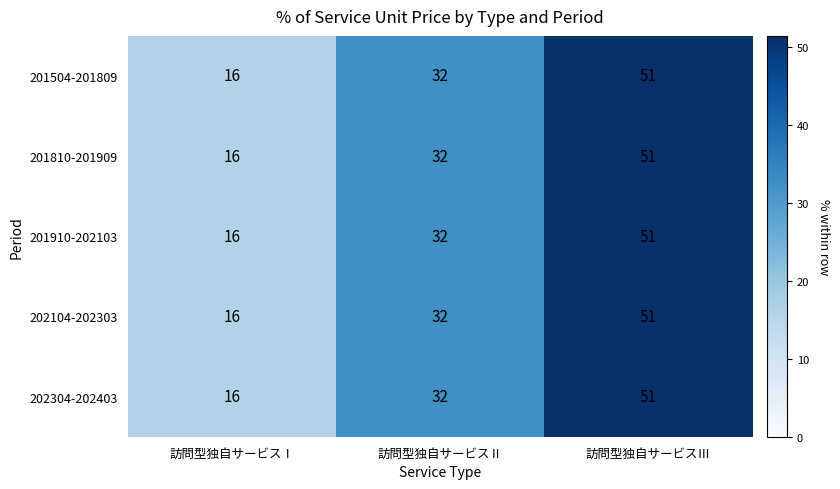

List the labels in order of 202304-202403 value, largest first.

訪問型独自サービスⅢ, 訪問型独自サービスⅡ, 訪問型独自サービスⅠ